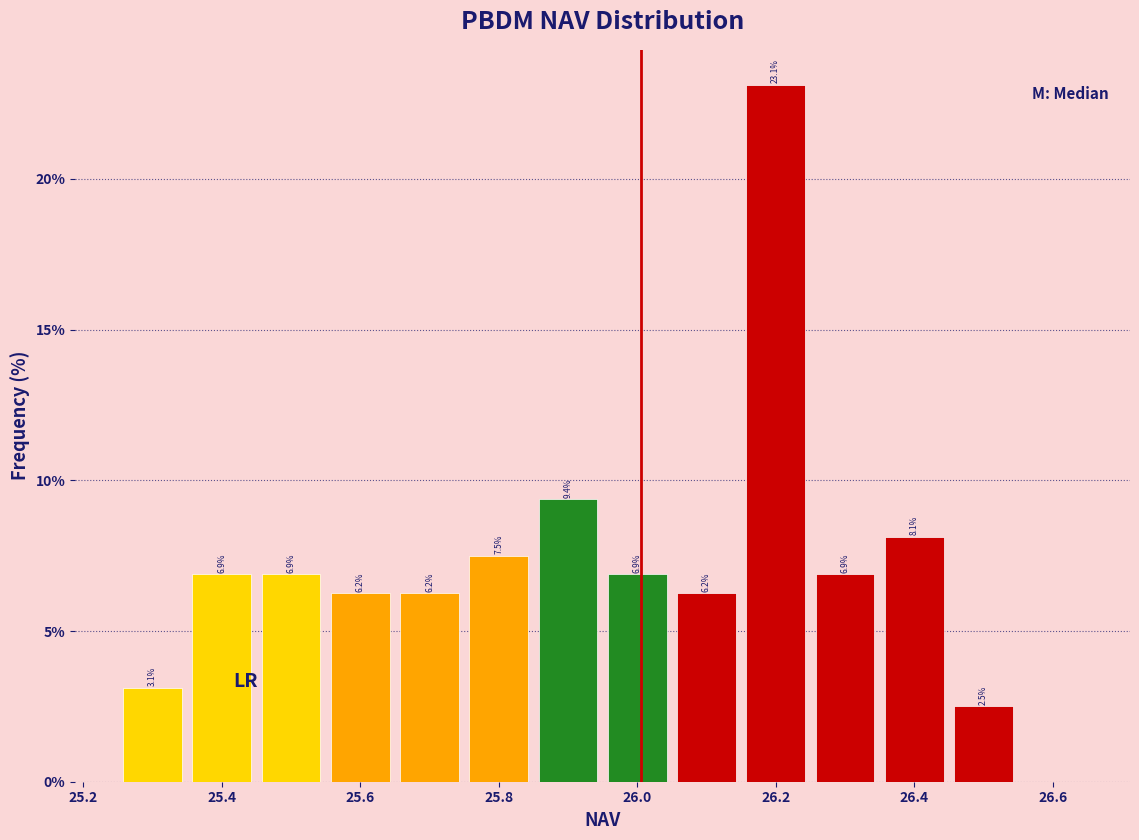

Over which range of the x-axis is the bar tallest?

26.15 to 26.25